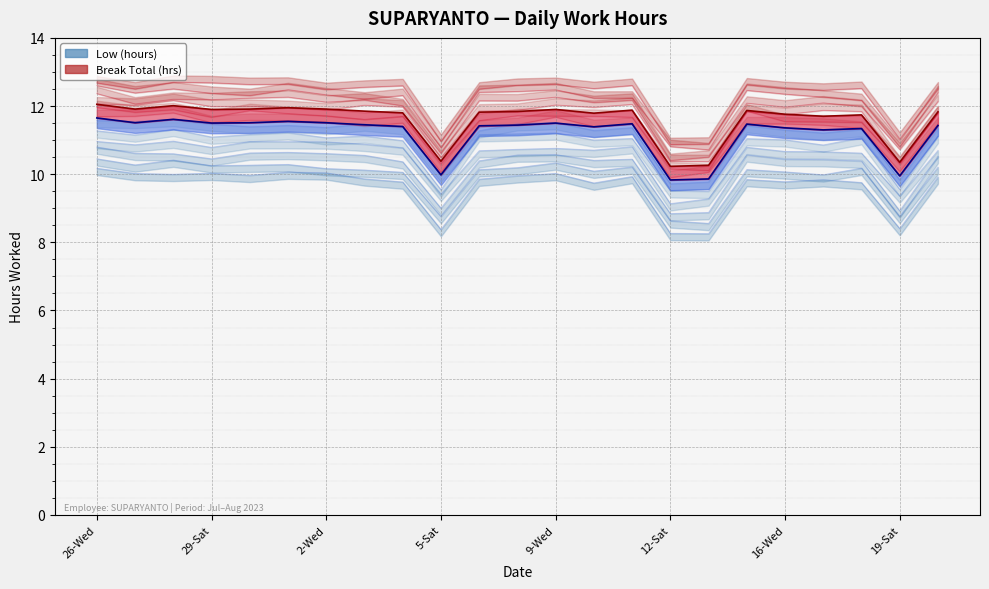

Which has a higher value, 27-Thu or 31-Mon?

27-Thu